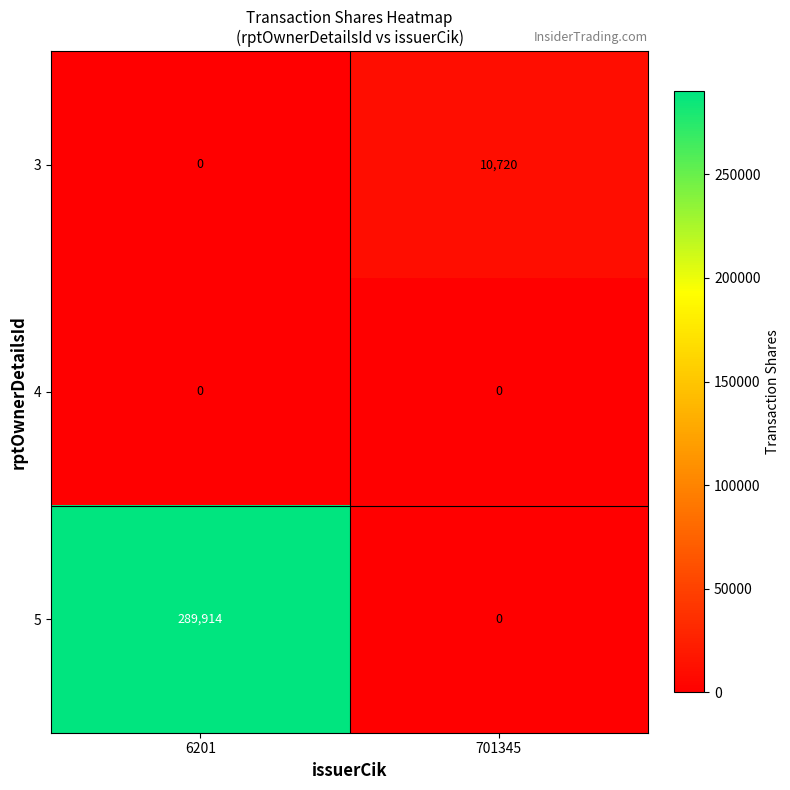

How many data points does each series have?

2